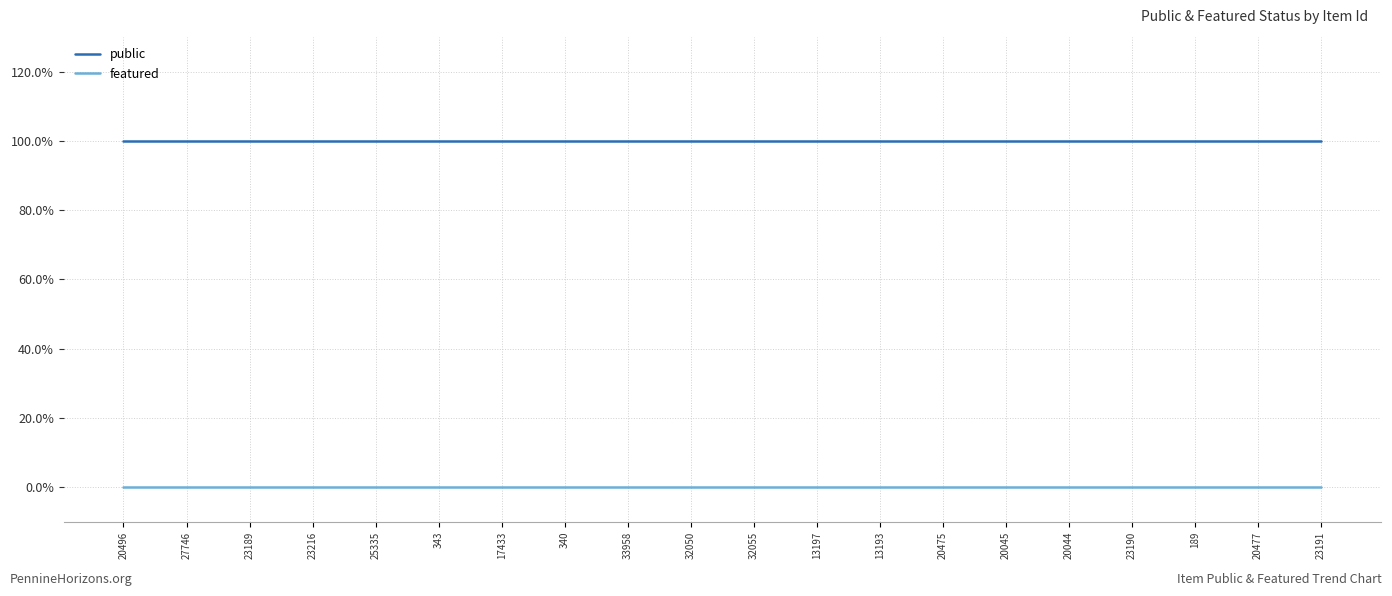

Is the value of public at 23190 greater than the value of featured at 23191?

Yes